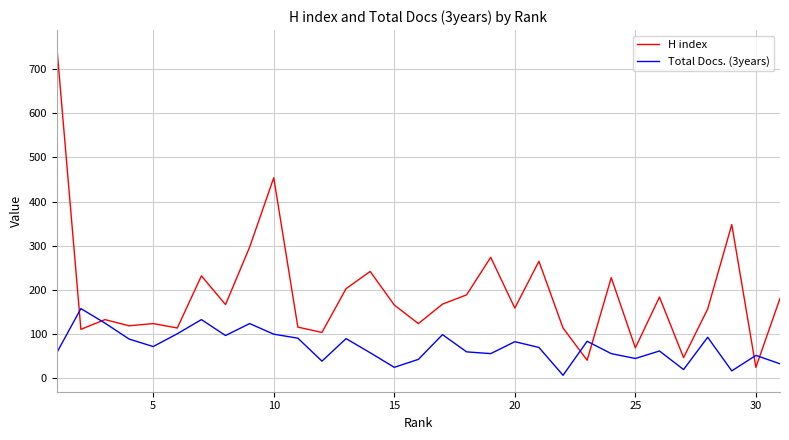

What is the maximum value for H index?

751